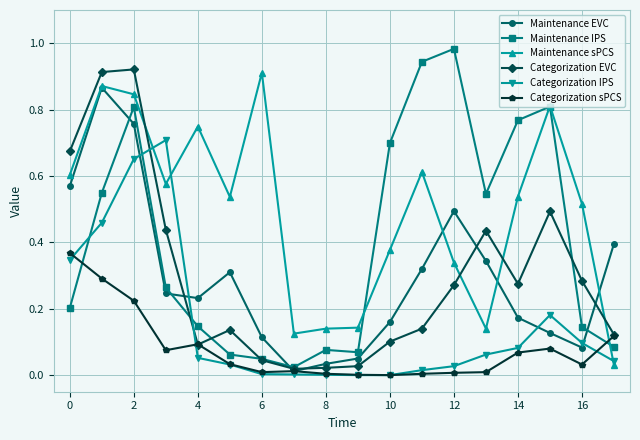

How many series are shown in this chart?

6